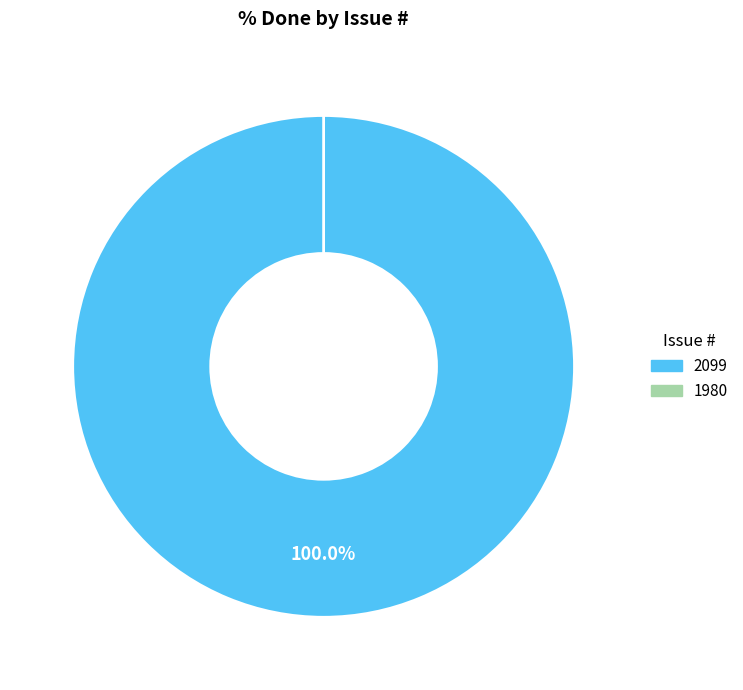

Do 1980 and 2099 together represent more than half of the pie?

Yes